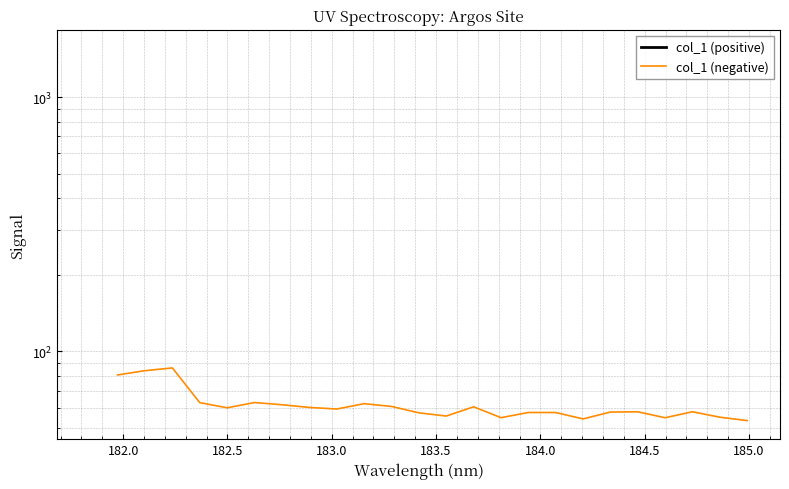

How many lines are shown in the chart?

1